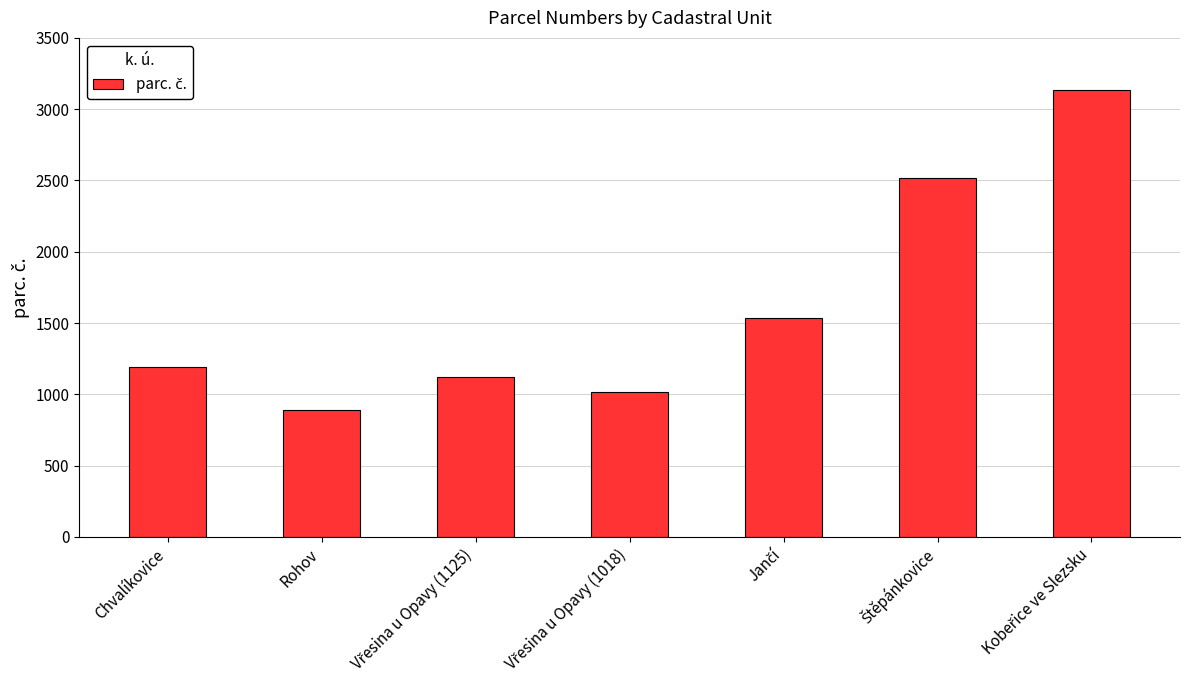

Reading left to right, transcribe all the data shown in this chart.

1190	893	1125	1018	1539	2514	3137